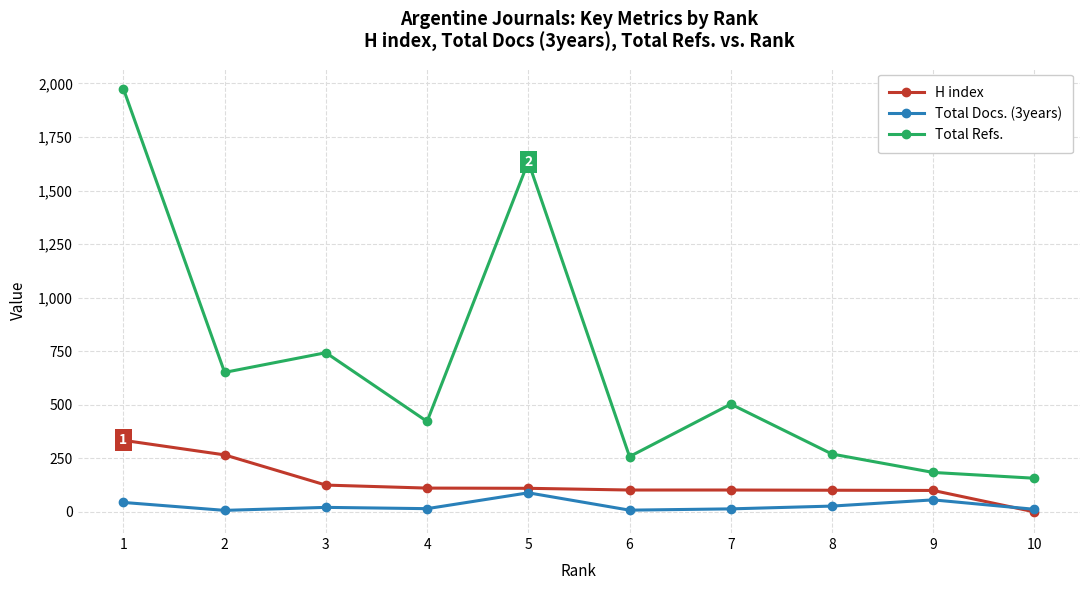

How many values in the Total Refs. series are below 503?

5